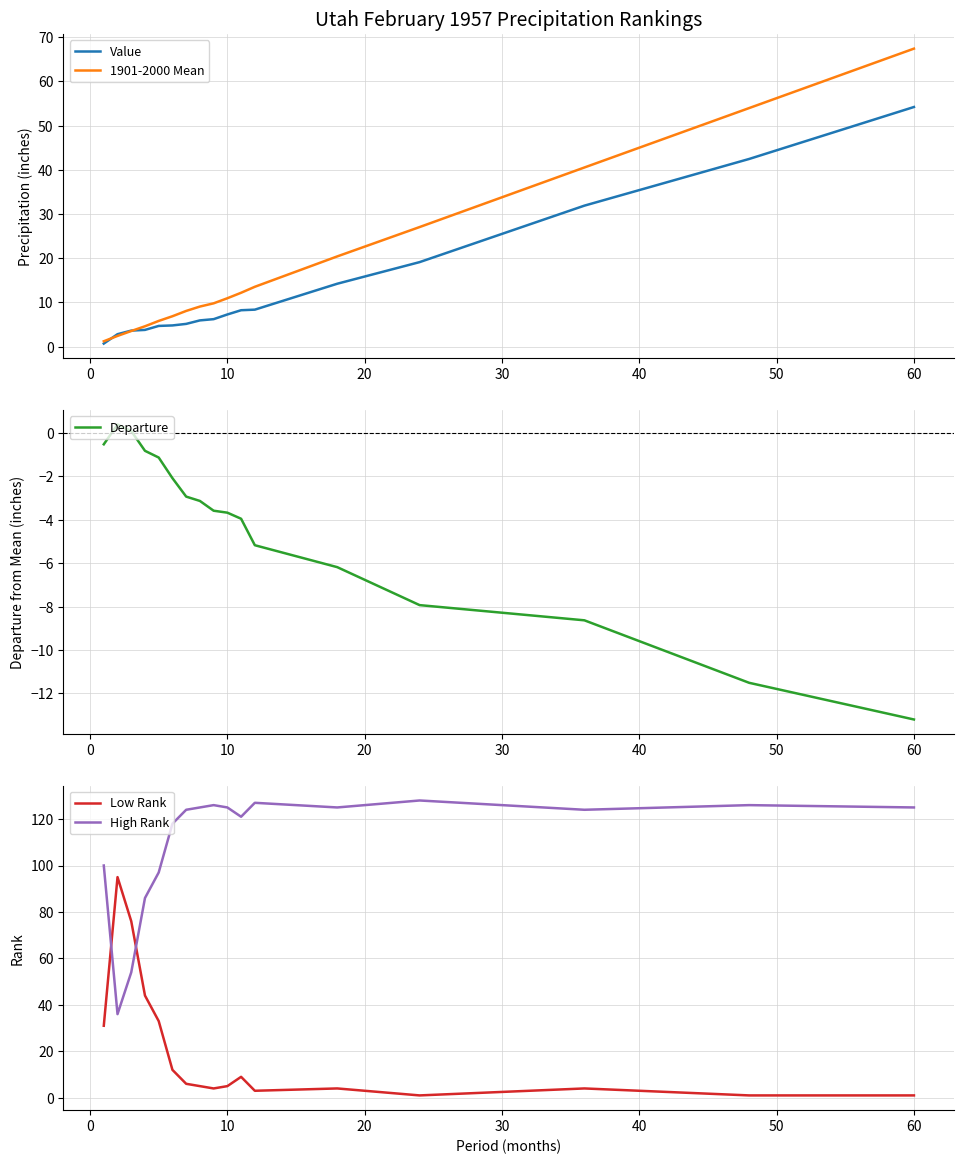

Which category has the highest value in the Value series?

60